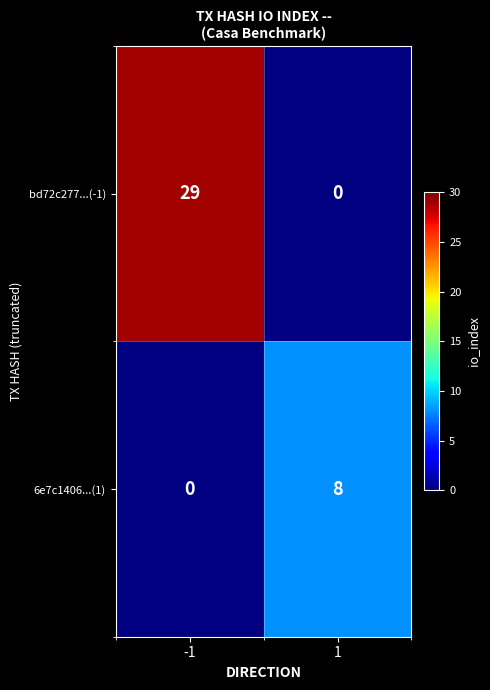

True or false: 6e7c1406...(1) has a value of 4 at 1.

False